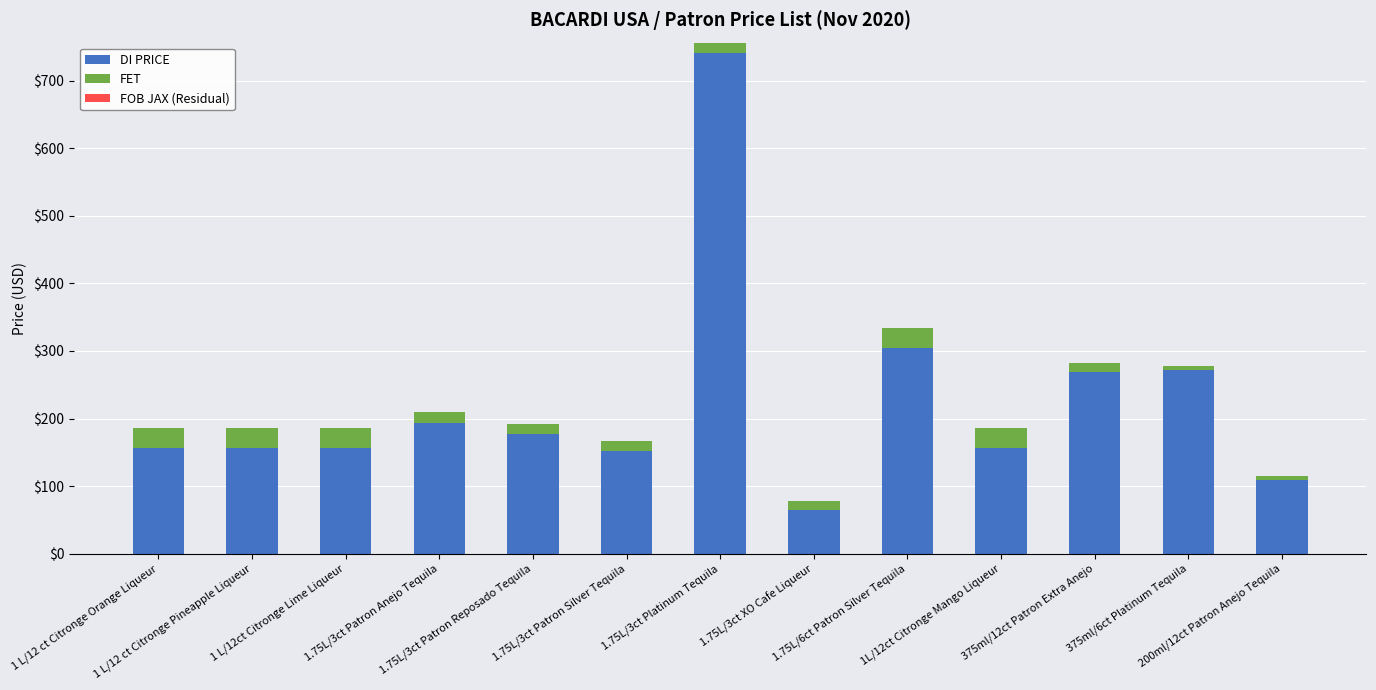

What is the difference between the second highest and minimum values in the DI PRICE series?

239.3